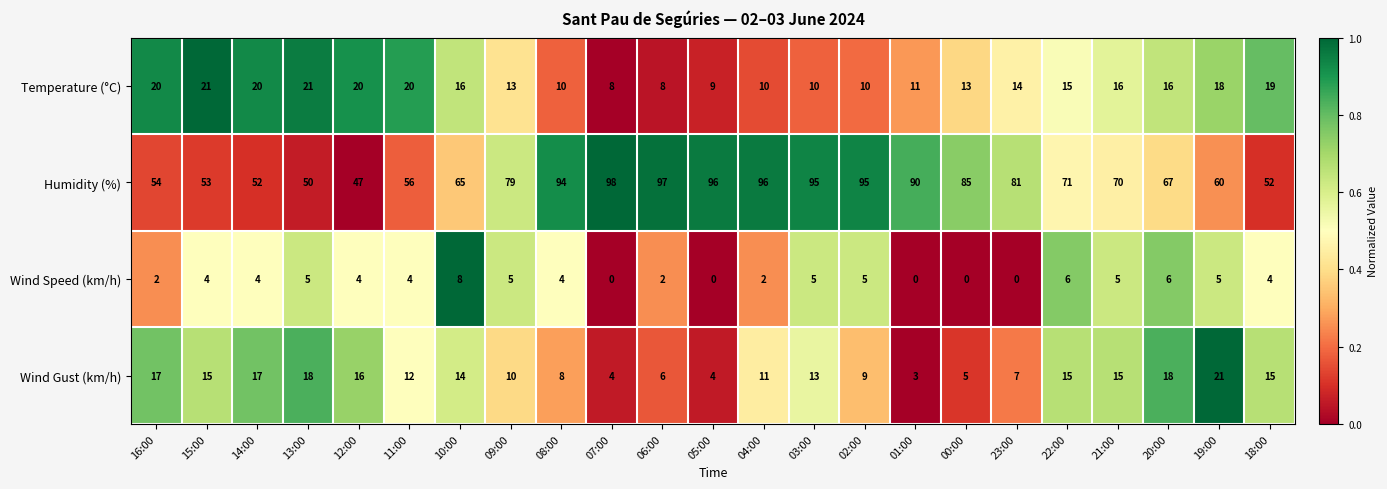

The value of Humidity (%) at 10:00 is 107. True or false?

False